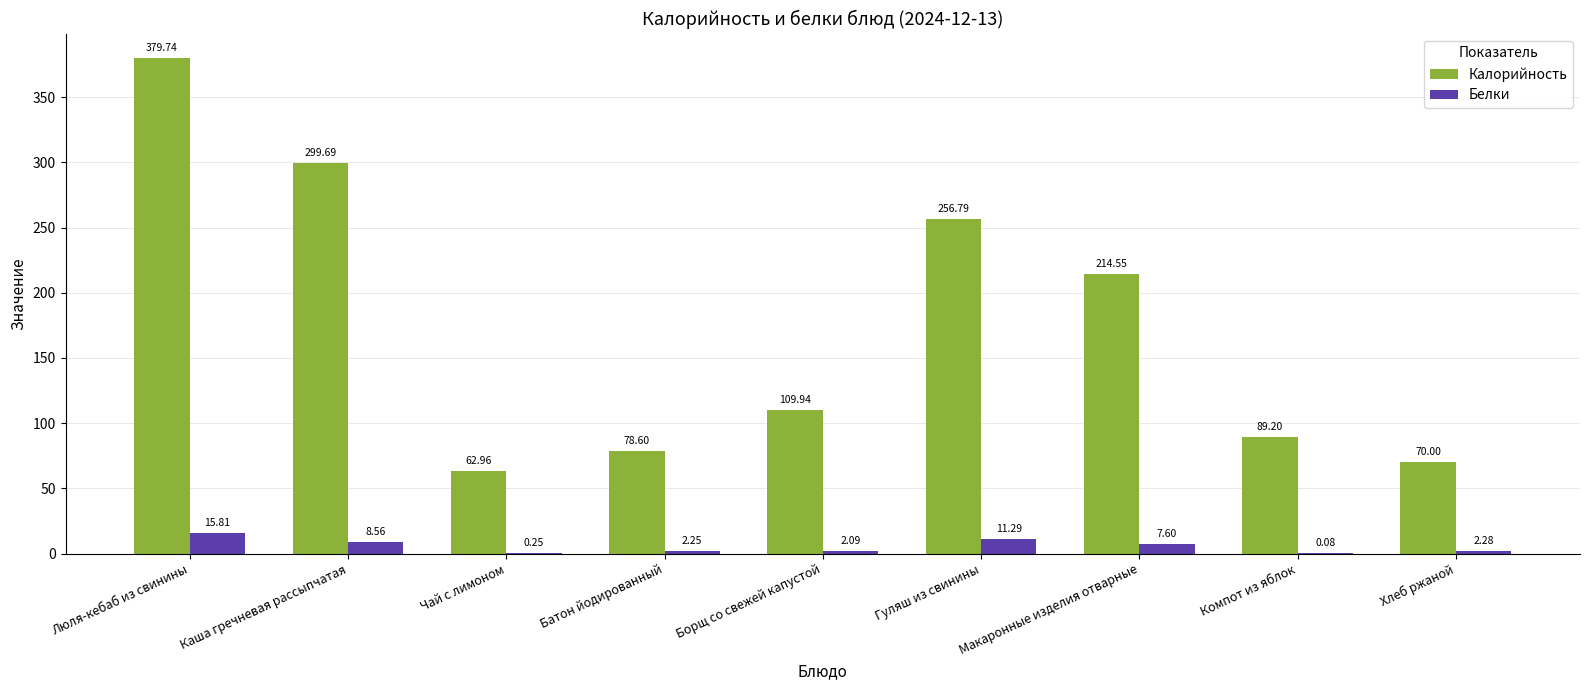

Which series has the widest spread of values?

Калорийность